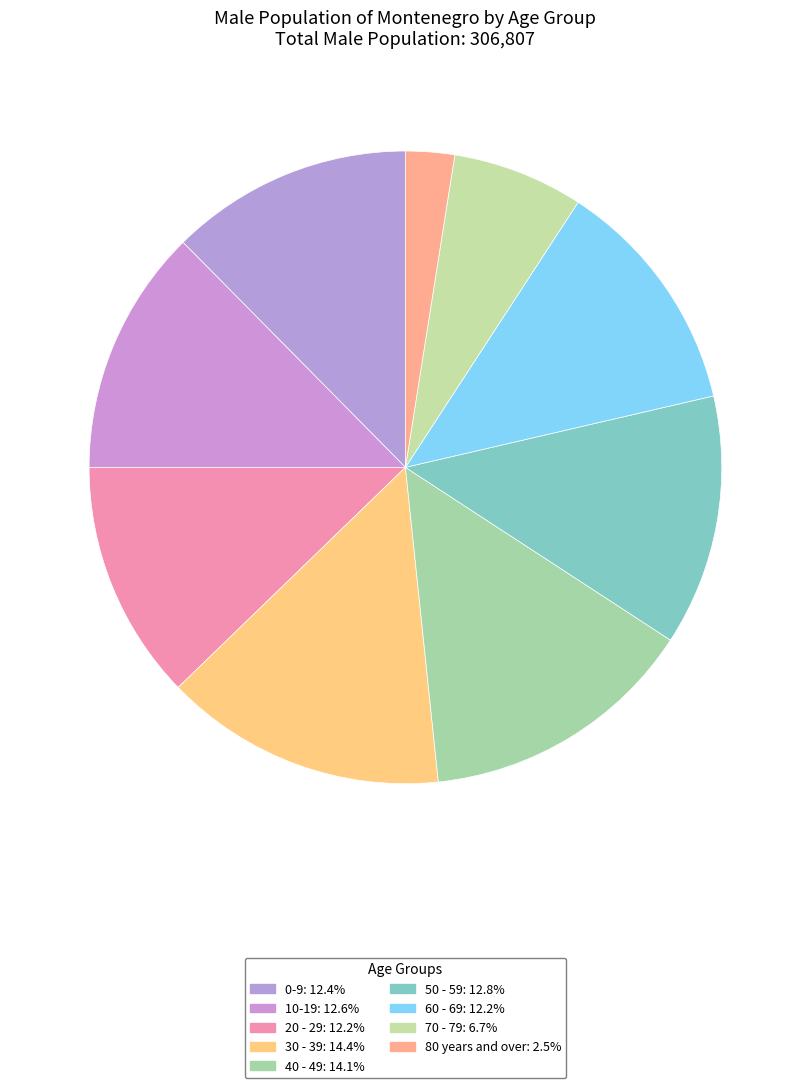

The 50 - 59 slice represents 6% of the pie. True or false?

False